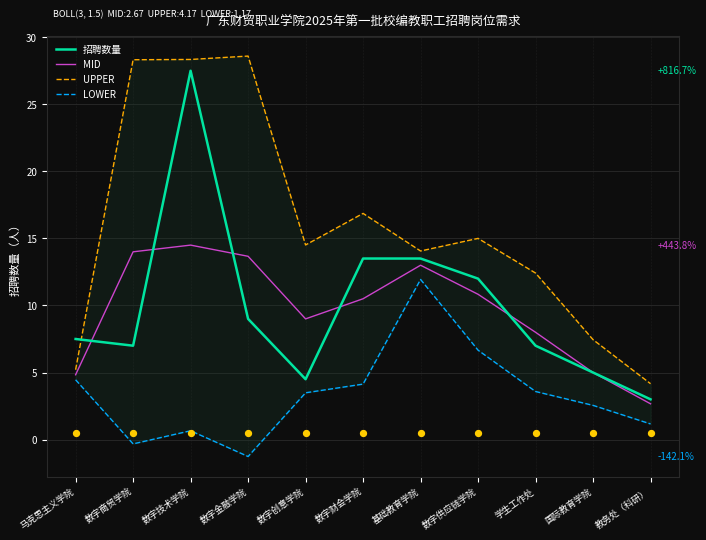

Is the value of MID at 数字创意学院 greater than the value of LOWER at 数字财会学院?

Yes